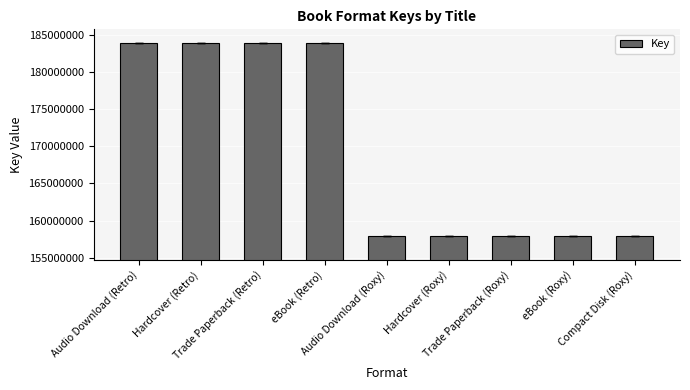

What is the value of the 4th bar from the left?

183887595